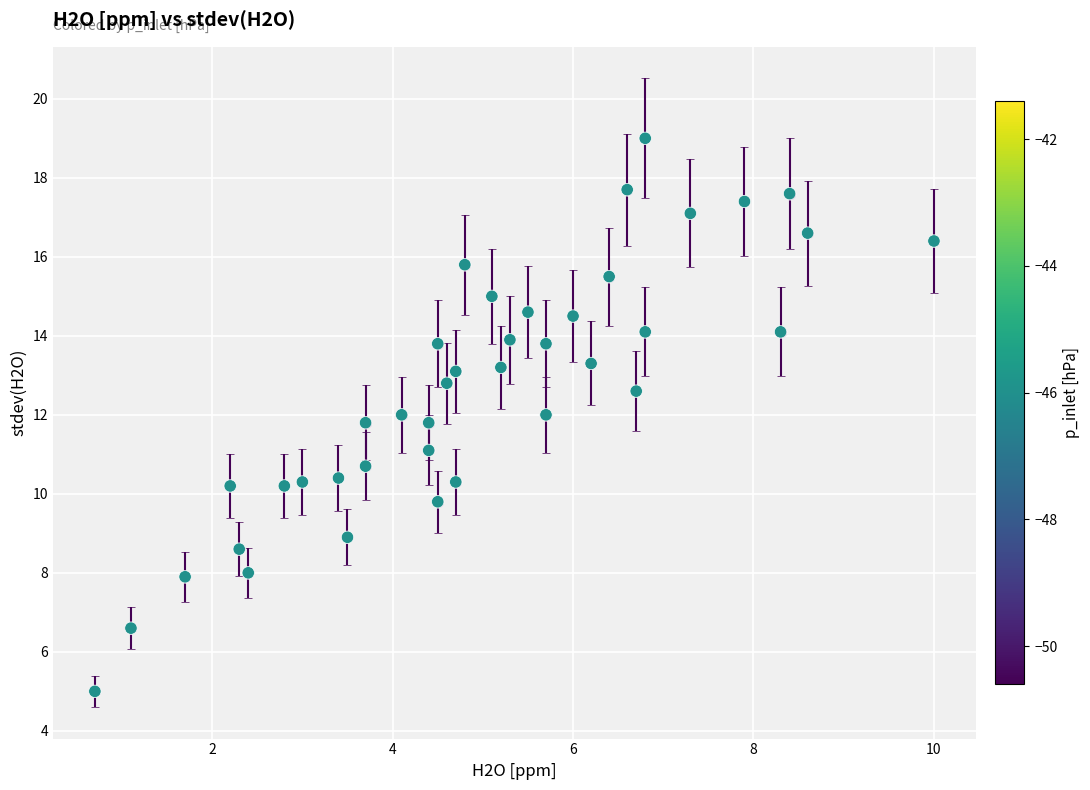

What is the range of X values (max minus min)?

9.3